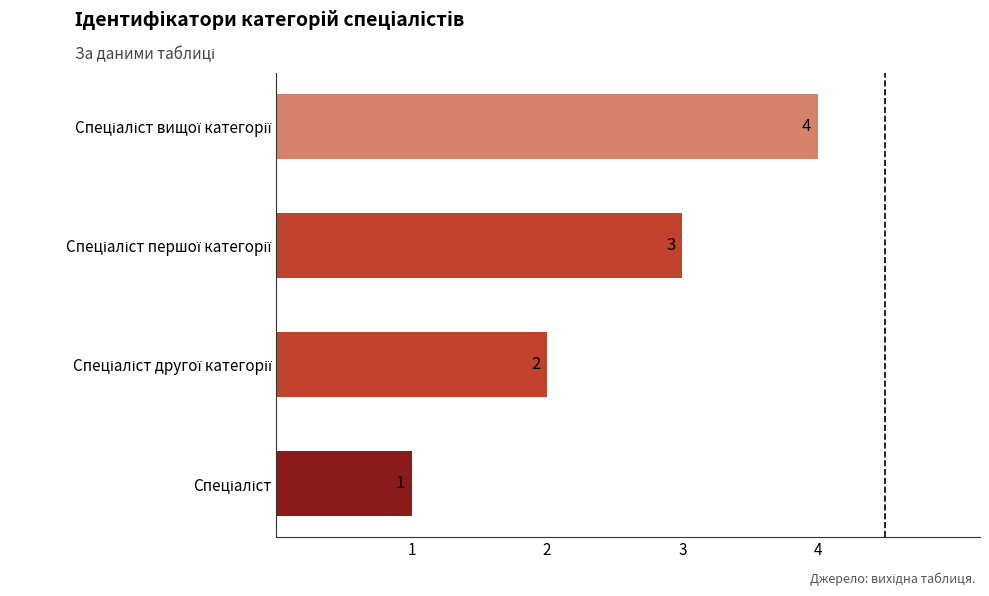

What is the difference between the maximum and minimum values?

3